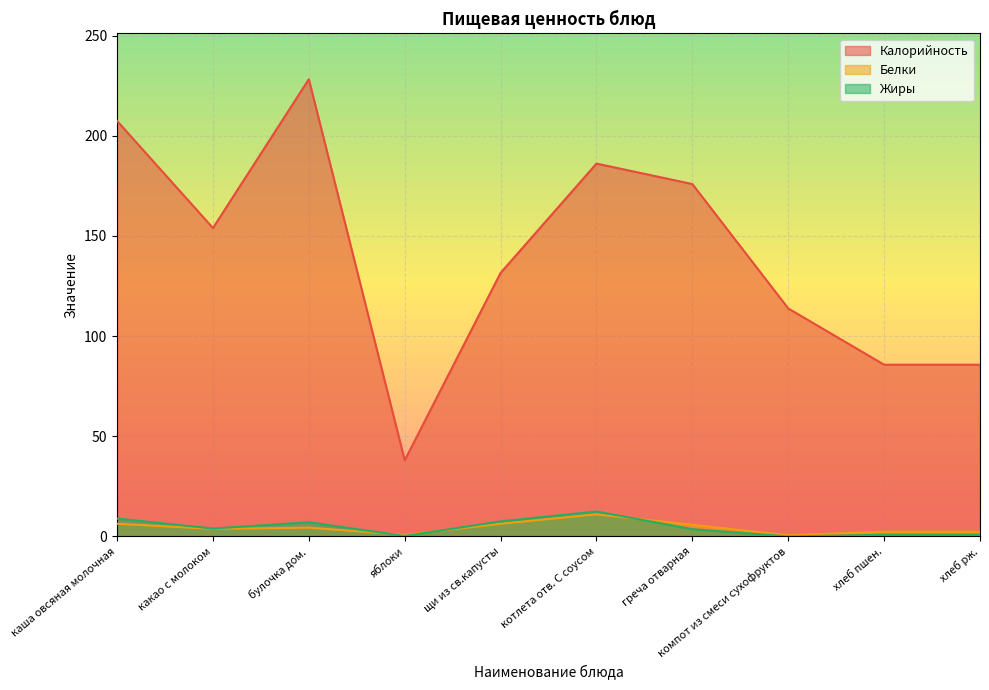

The Жиры series shows 9.3 at булочка дом.. True or false?

False